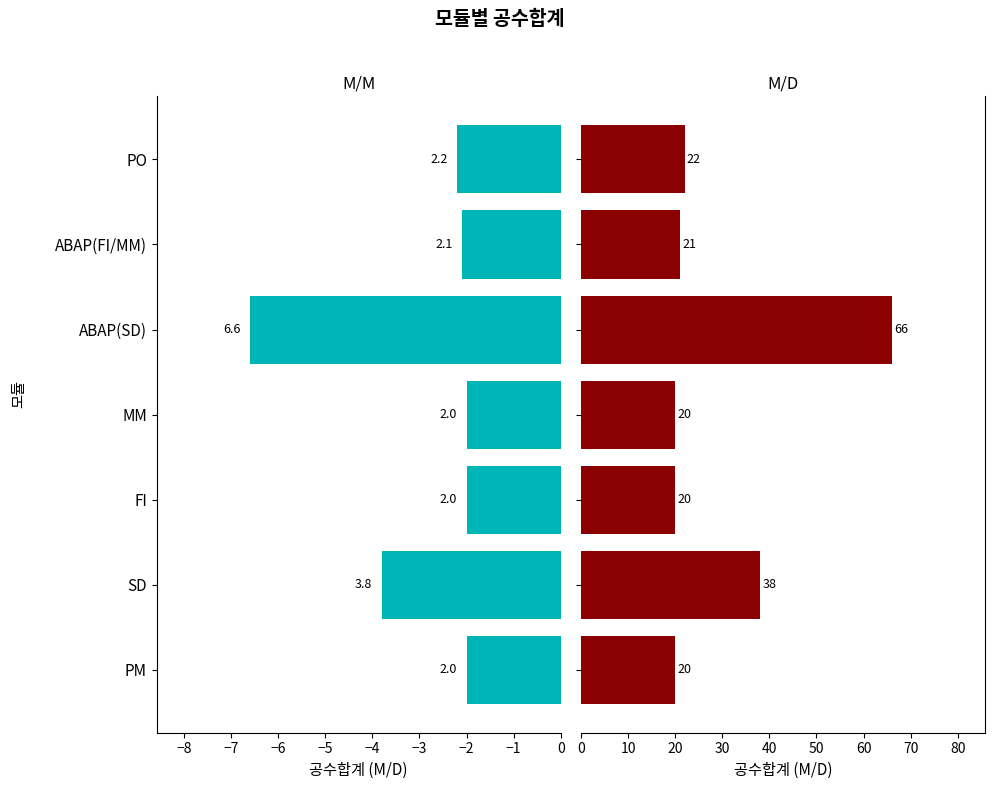

What is the average value?

30